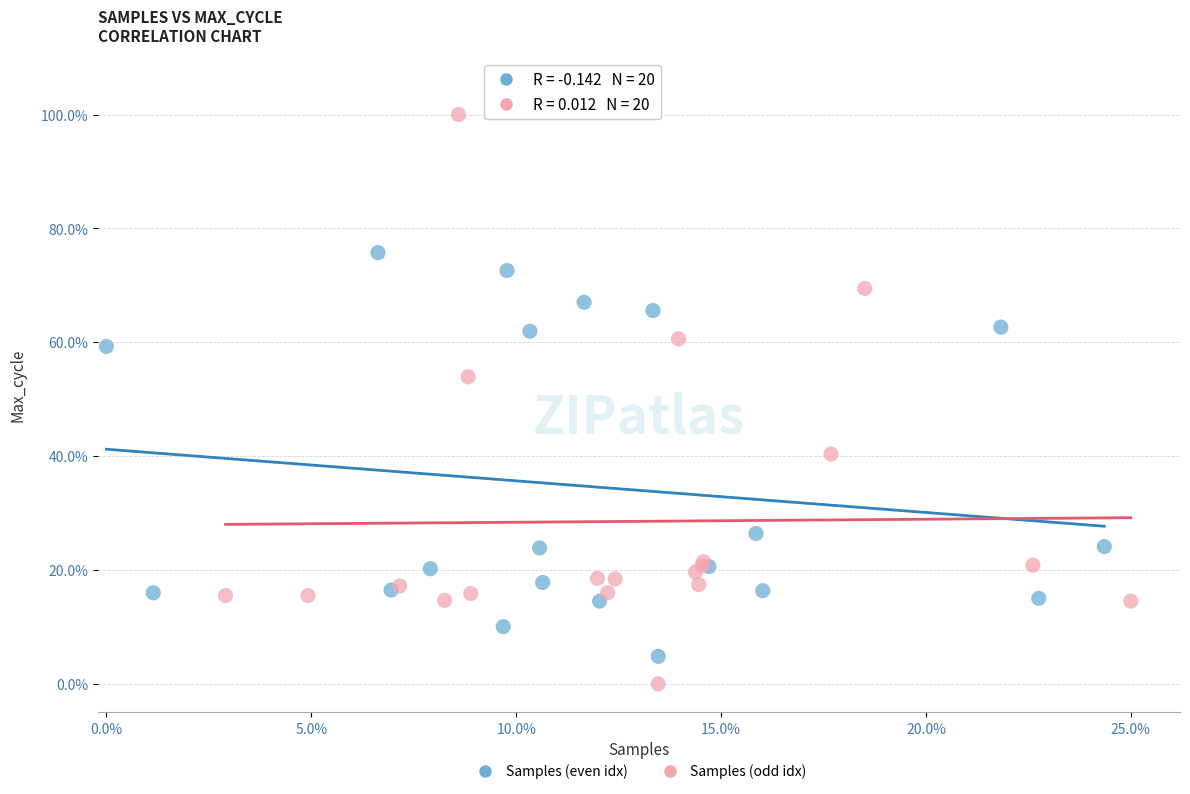

What are all the series names shown in the legend?

Samples (even idx), Samples (odd idx)